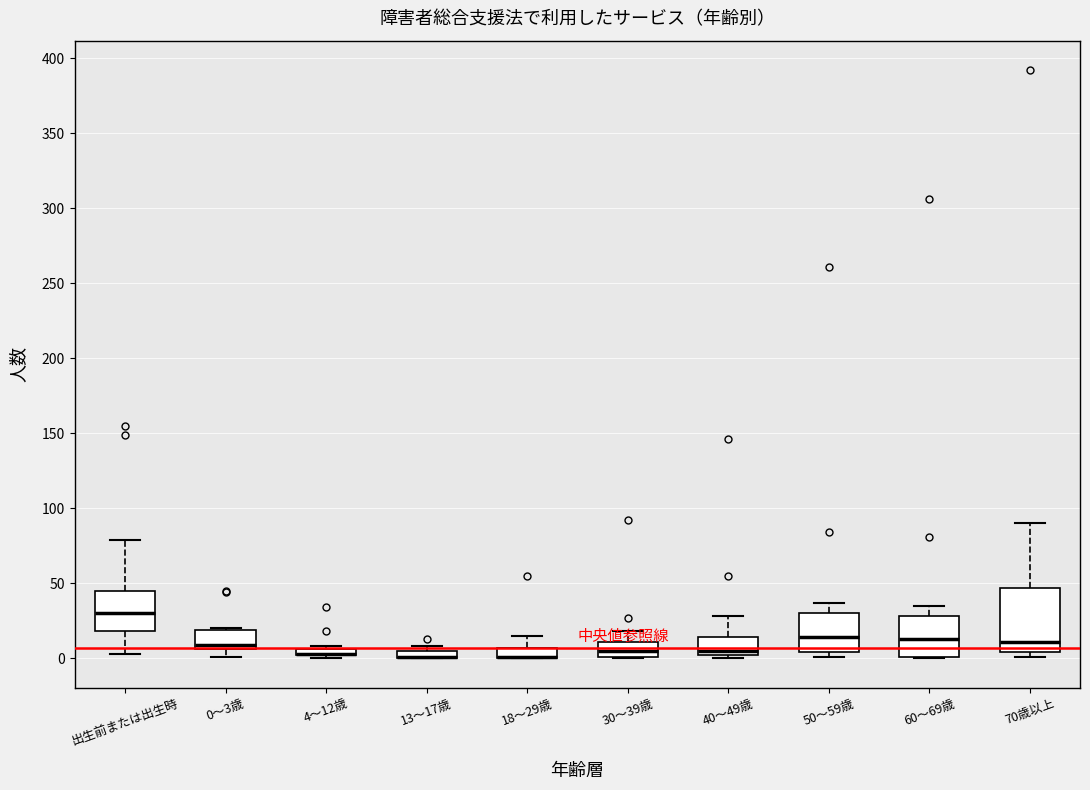

Which box is the tallest, from its lower edge to its upper edge?

70歳以上